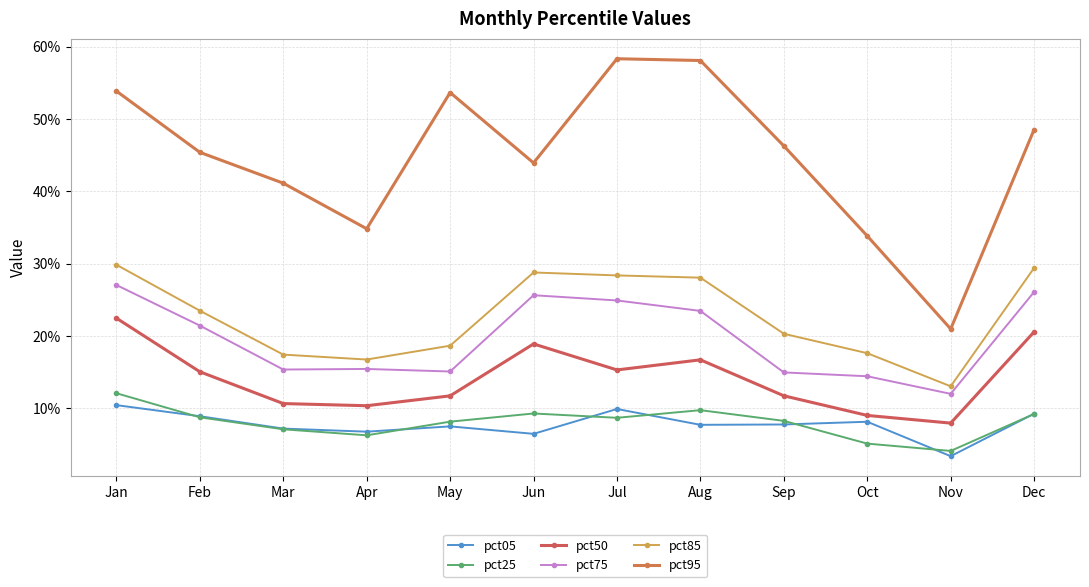

Which category has the lowest value in the pct25 series?

Nov